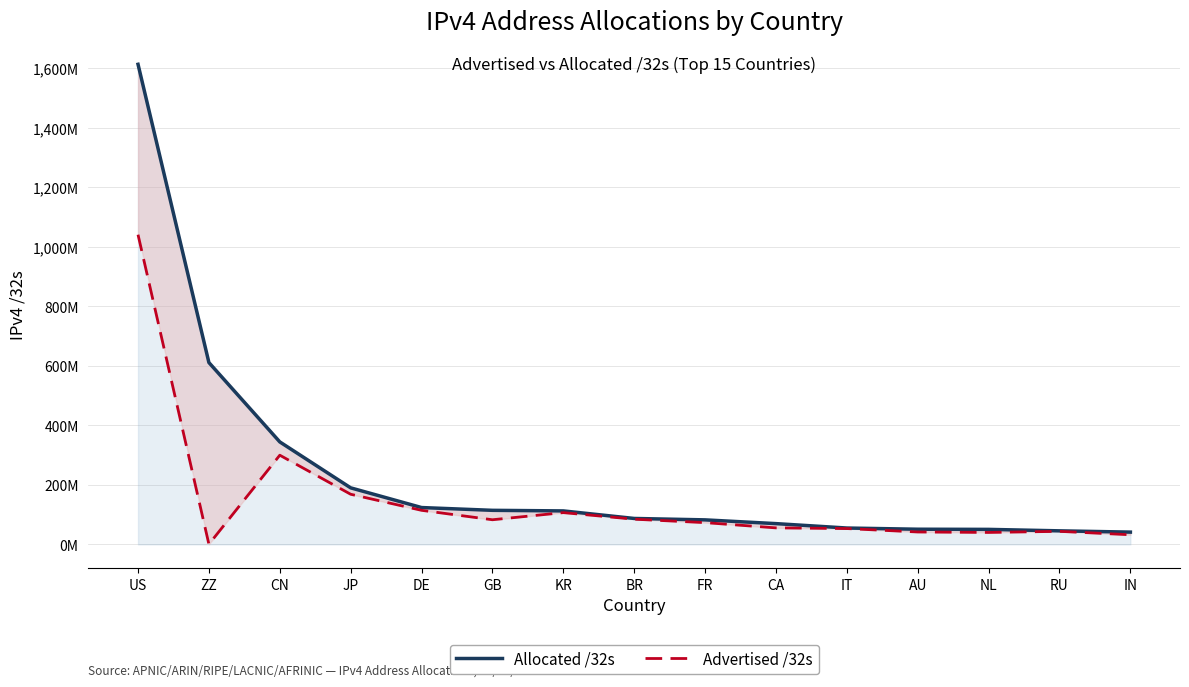

What is the difference between the maximum and minimum values in the Advertised /32s series?

1040333568